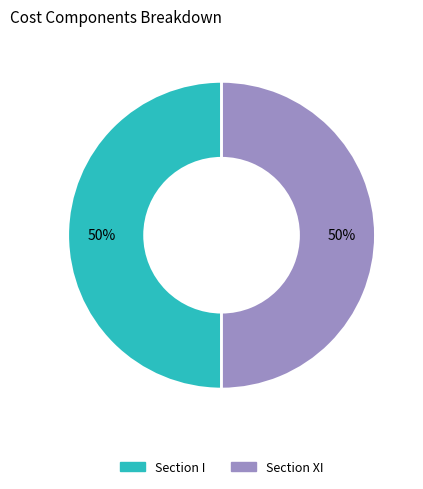

To the nearest percent, what is the combined percentage of Section I and Section XI?

100%